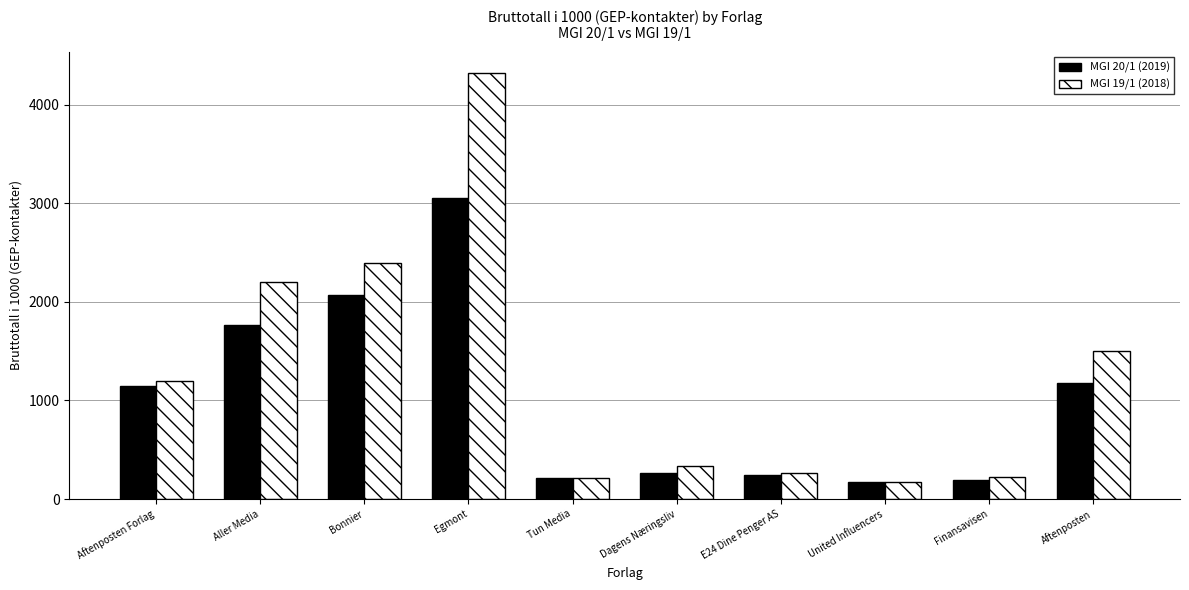

At which category does the chart reach its peak across all series?

Egmont